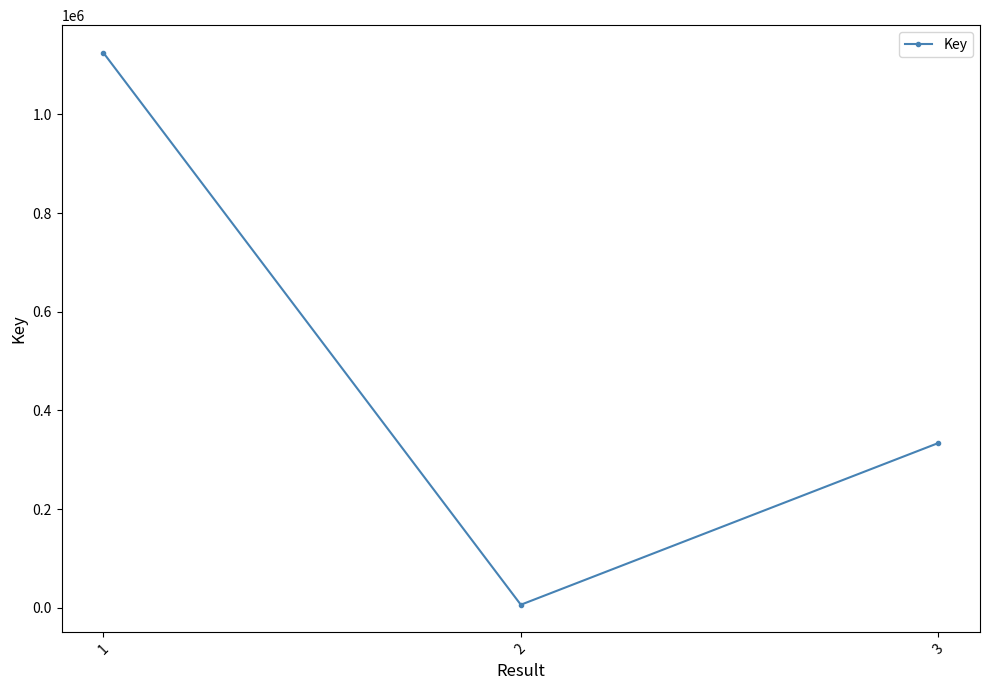

What is the sum of all values?

1464498